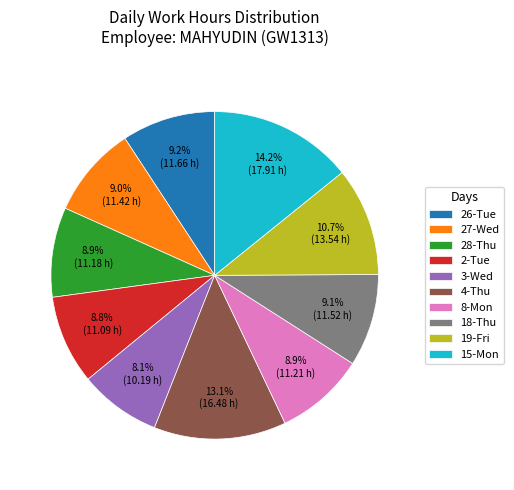

Does any single category account for the majority?

No